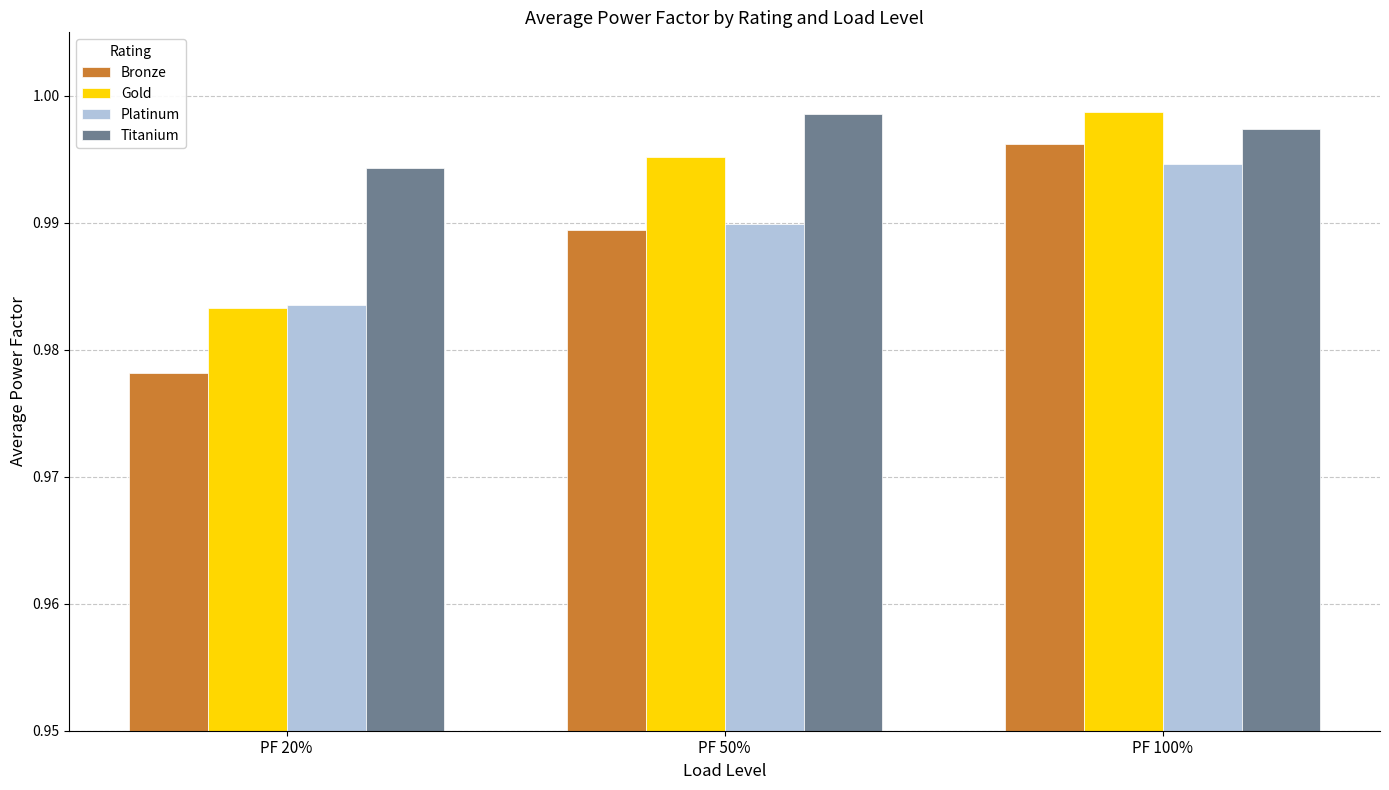

List the labels in order of Bronze value, smallest first.

PF 20%, PF 50%, PF 100%